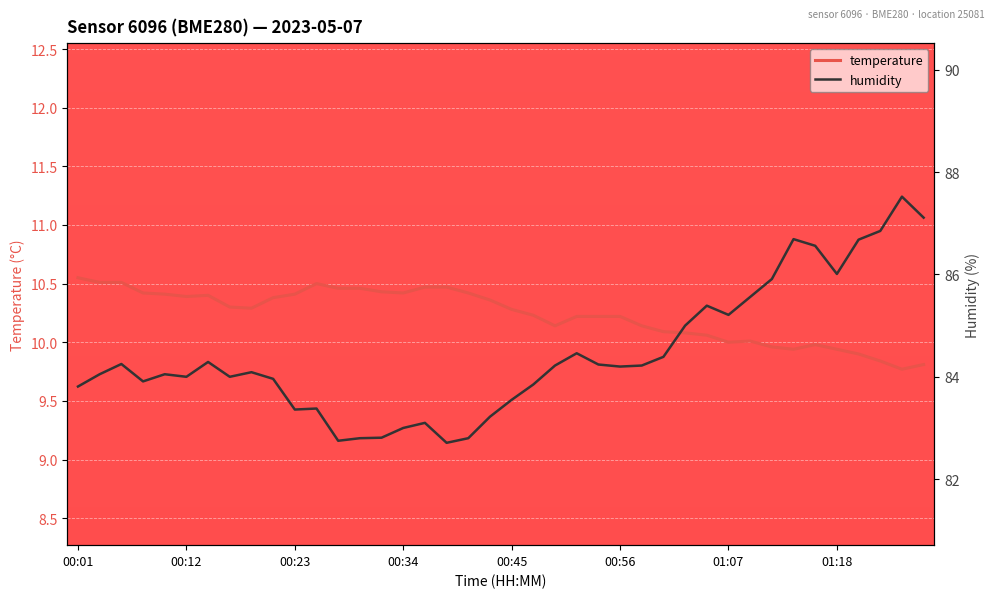

Reading left to right, transcribe all the data shown in this chart.

temperature: 10.6	10.5	10.5	10.4	10.4	10.4	10.4	10.3	10.3	10.4	10.4	10.5	10.5	10.5	10.4	10.4	10.5	10.5	10.4	10.4	10.3	10.2	10.1	10.2	10.2	10.2	10.1	10.1	10.1	10.1	10.0	10.0	10.0	9.9	10.0	9.9	9.9	9.8	9.8	9.8
humidity: 83.8	84.0	84.2	83.9	84.0	84.0	84.3	84.0	84.1	84.0	83.4	83.4	82.8	82.8	82.8	83.0	83.1	82.7	82.8	83.2	83.5	83.8	84.2	84.5	84.2	84.2	84.2	84.4	85.0	85.4	85.2	85.6	85.9	86.7	86.6	86.0	86.7	86.8	87.5	87.1